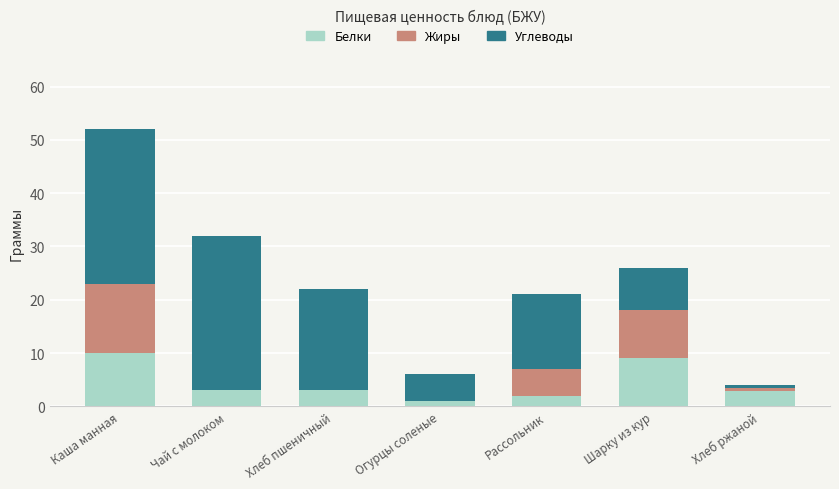

What is the highest value of the Белки series?

10.0